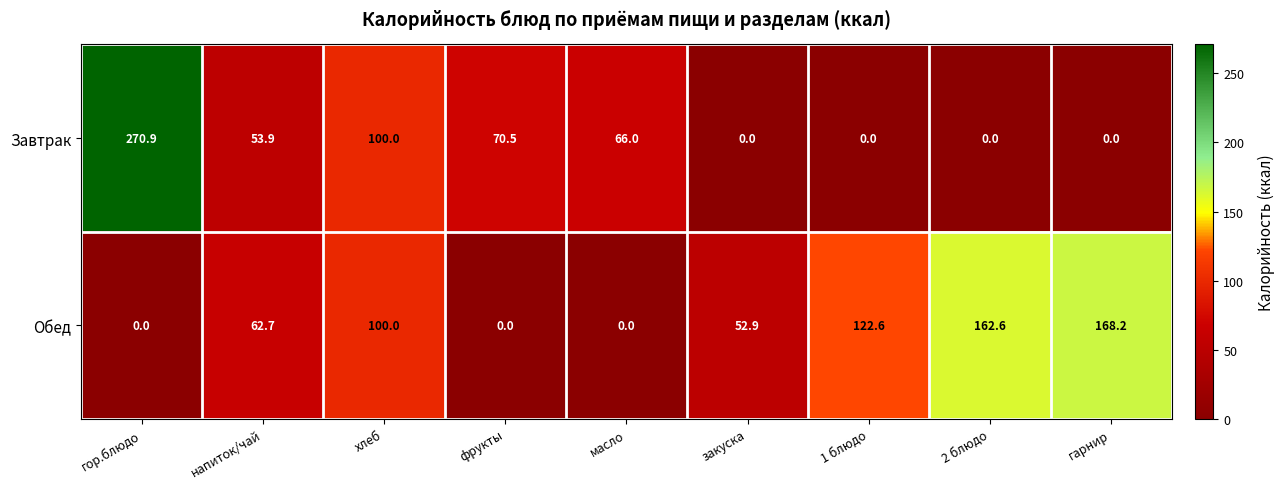

How many categories are shown in the chart?

9